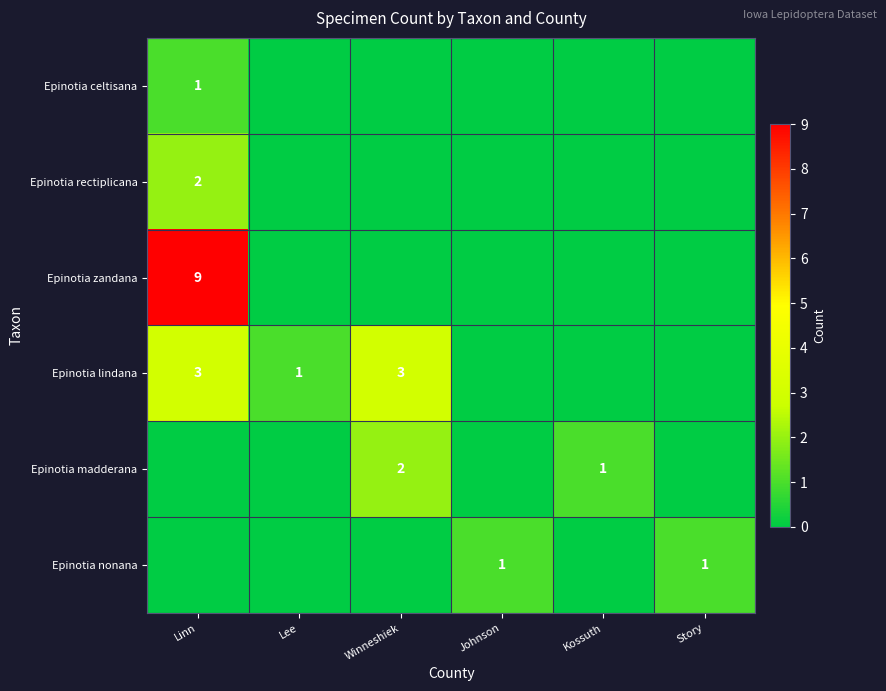

At how many categories does at least one series exceed 6?

1